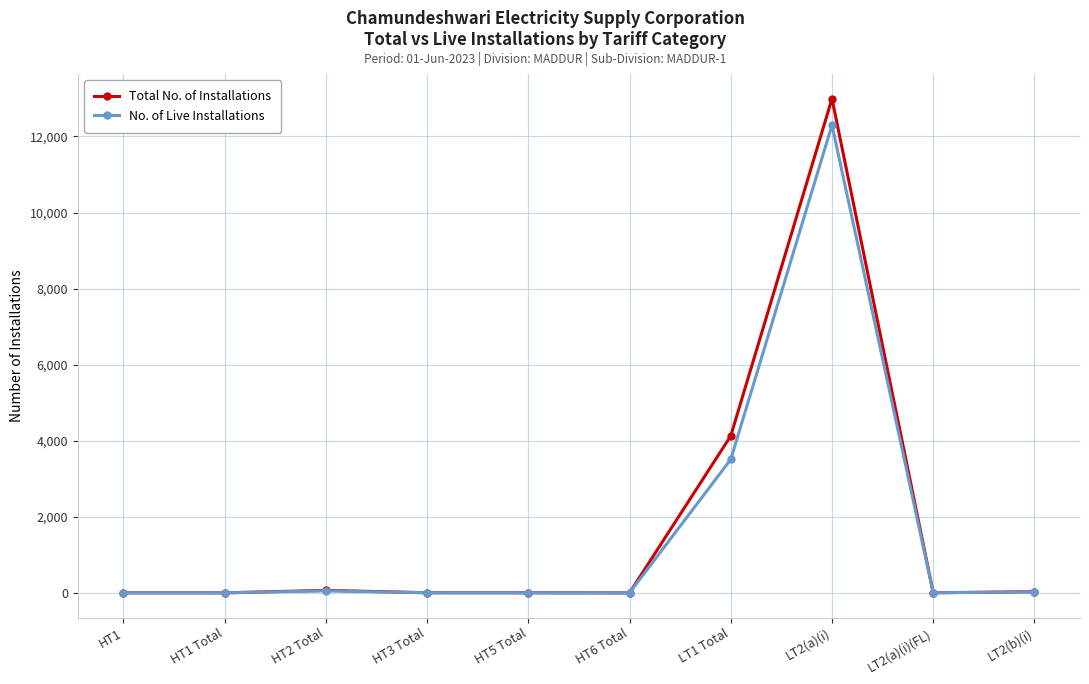

How many lines are shown in the chart?

2